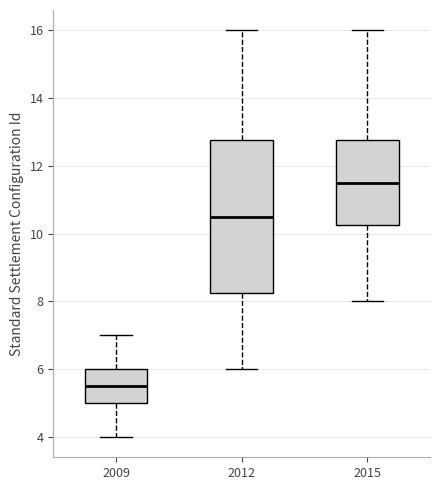

Where is the lower edge of the box at x = 2012 on the y-axis? The values are not printed on the chart, so give them approximately, as read against the axis.

8.2